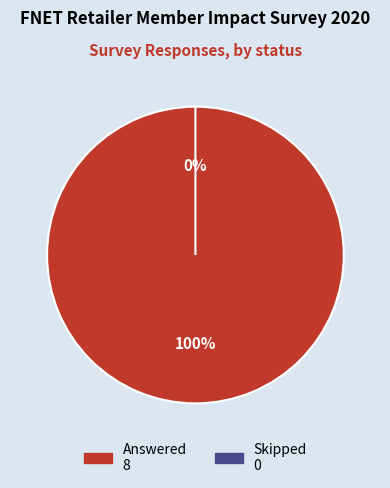

How many slices are in this pie chart?

2